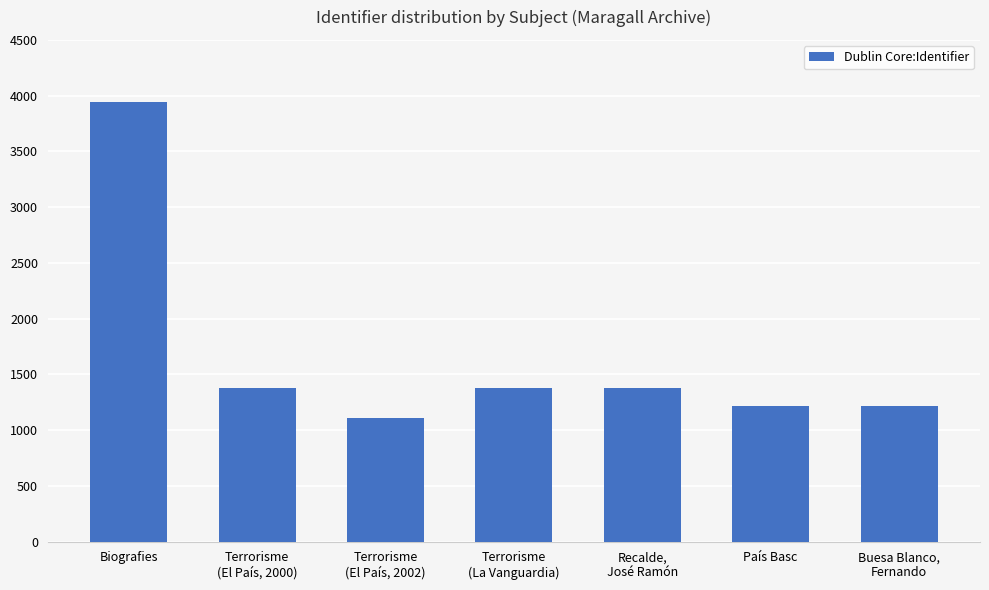

What is the difference between the values at País Basc and Biografies?

2727